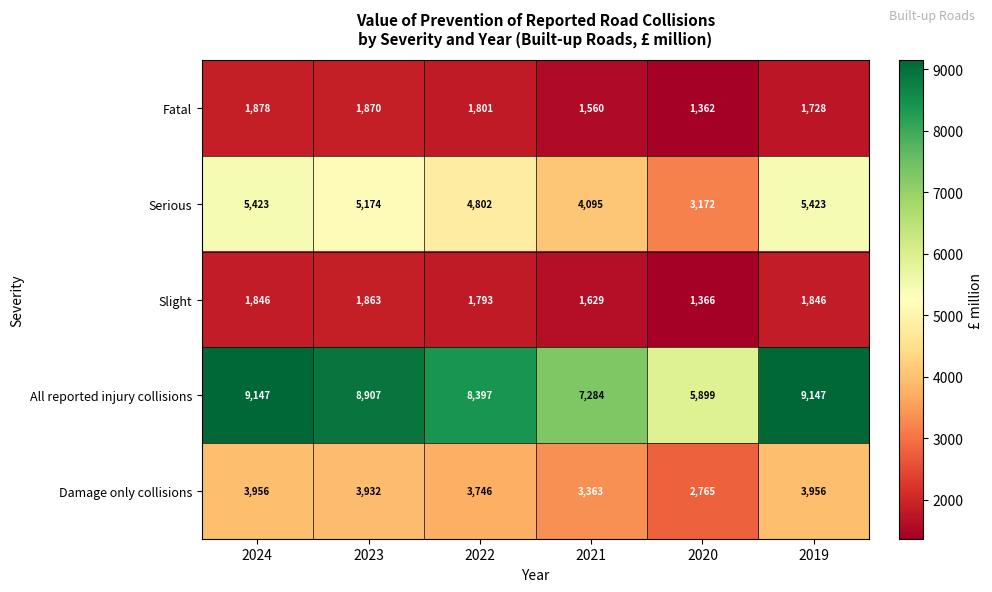

Is it true that Slight equals 2954 at 2024?

False